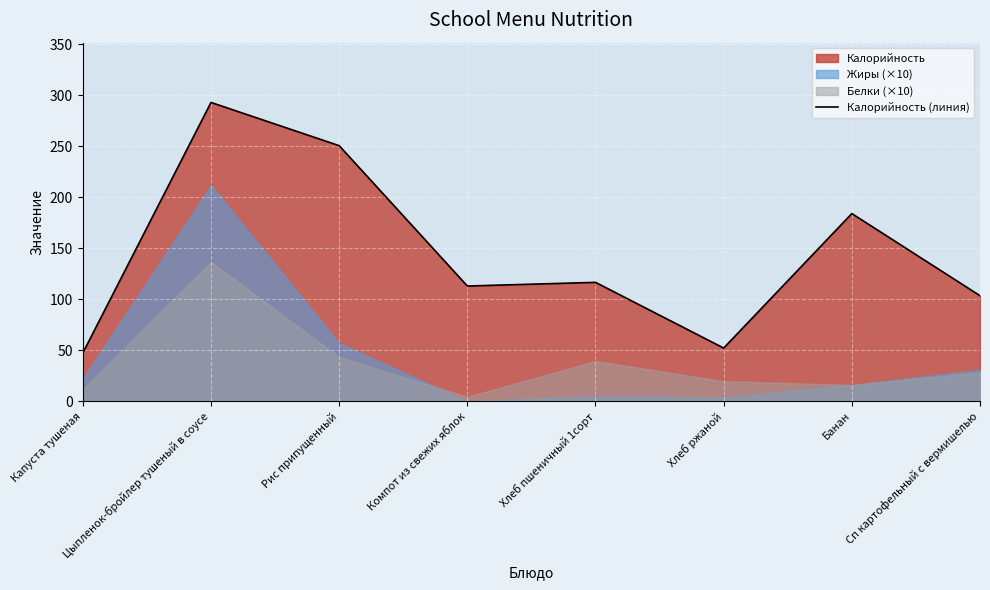

How many data points does each series have?

8